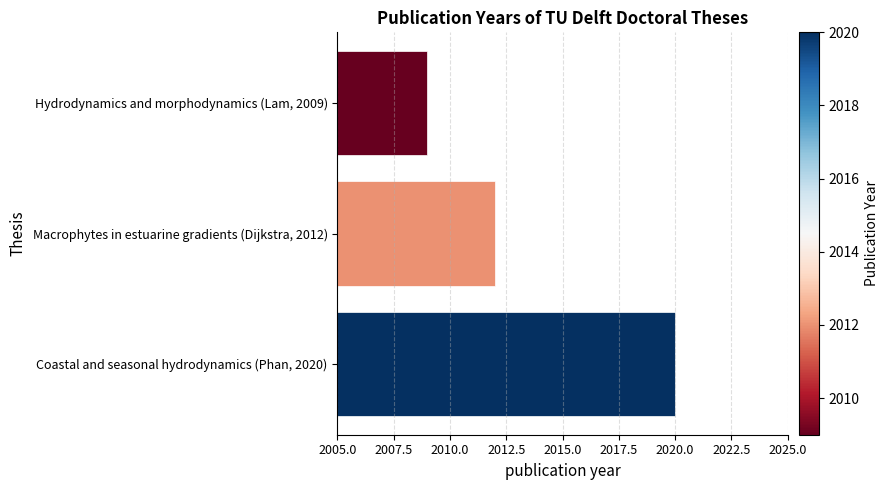

Reading bottom to top, list all the values displayed in this chart.

Coastal and seasonal hydrodynamics (Phan, 2020)=2020	Macrophytes in estuarine gradients (Dijkstra, 2012)=2012	Hydrodynamics and morphodynamics (Lam, 2009)=2009